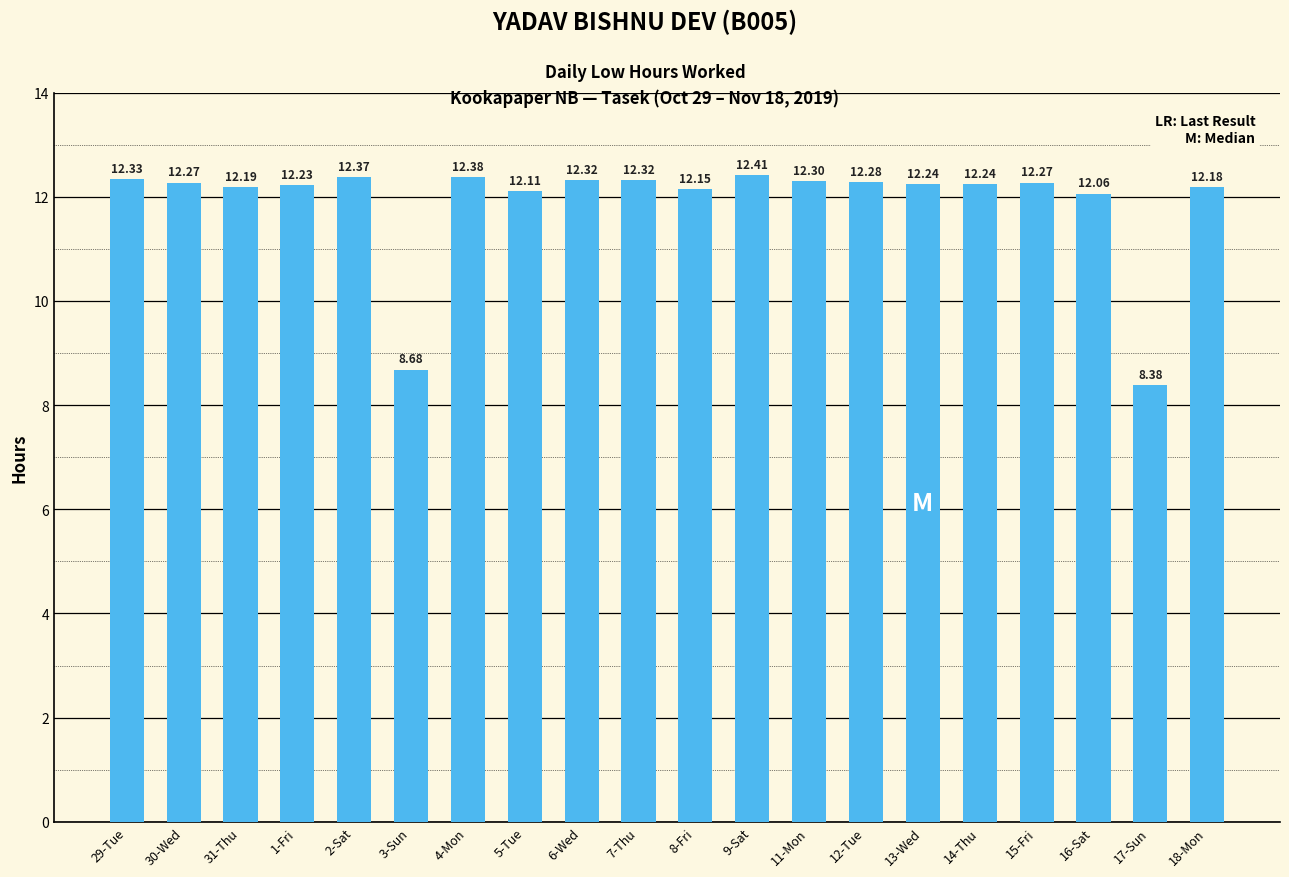

Where does the data first go above 12?

29-Tue